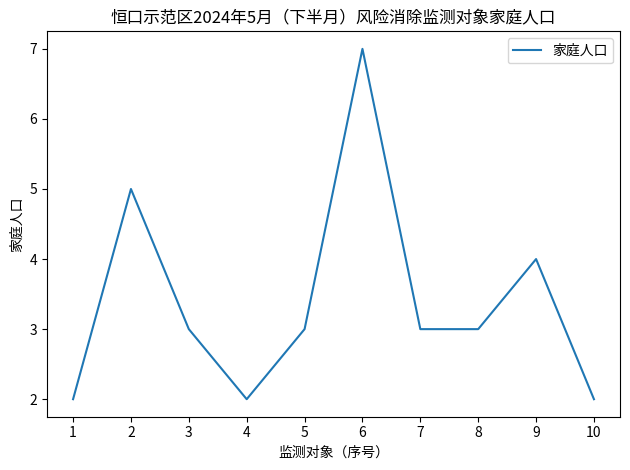

Reading right to left, list all the values displayed in this chart.

10=2	9=4	8=3	7=3	6=7	5=3	4=2	3=3	2=5	1=2